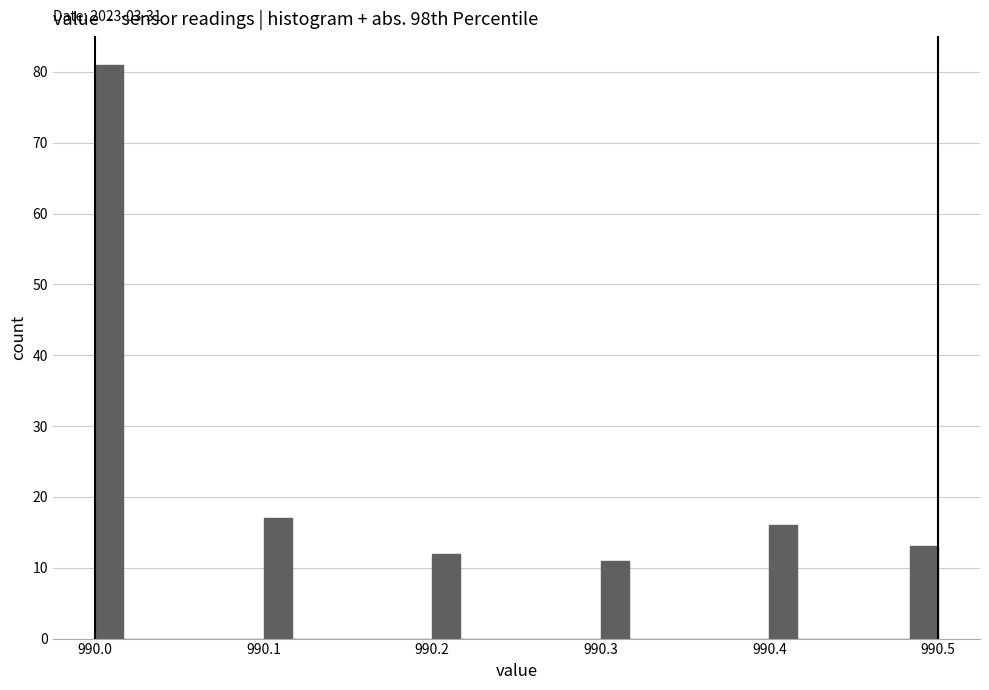

Around what value on the x-axis is the tallest bar? Give the approximate position of its centre, as read against the axis.

990.01